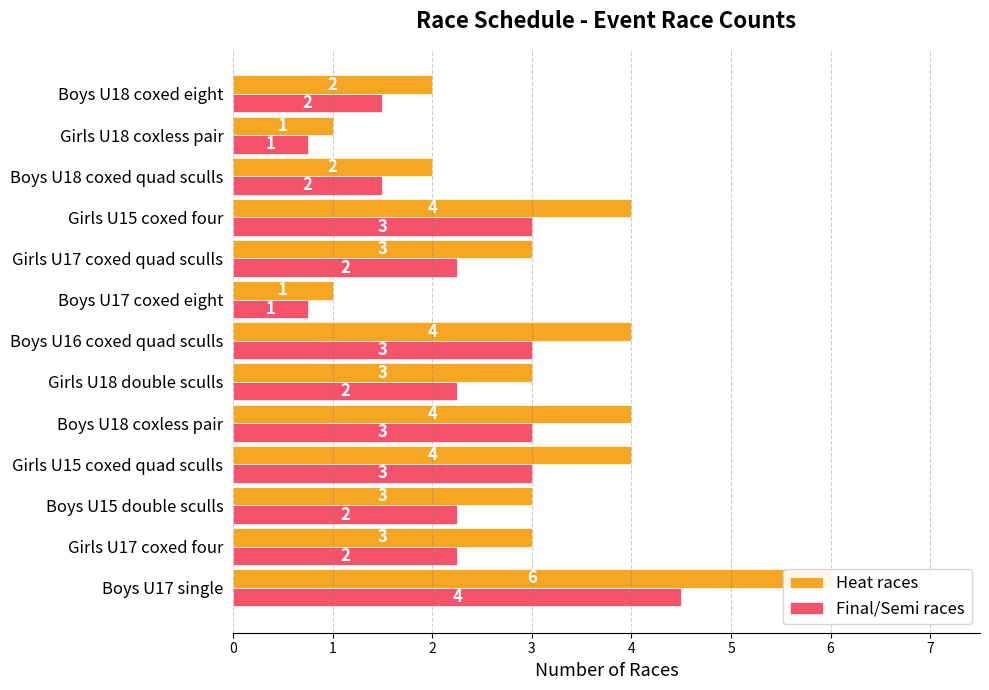

Rank the categories by Heat races value from highest to lowest.

Boys U17 single, Girls U15 coxed quad sculls, Boys U18 coxless pair, Boys U16 coxed quad sculls, Girls U15 coxed four, Girls U17 coxed four, Boys U15 double sculls, Girls U18 double sculls, Girls U17 coxed quad sculls, Boys U18 coxed quad sculls, Boys U18 coxed eight, Boys U17 coxed eight, Girls U18 coxless pair